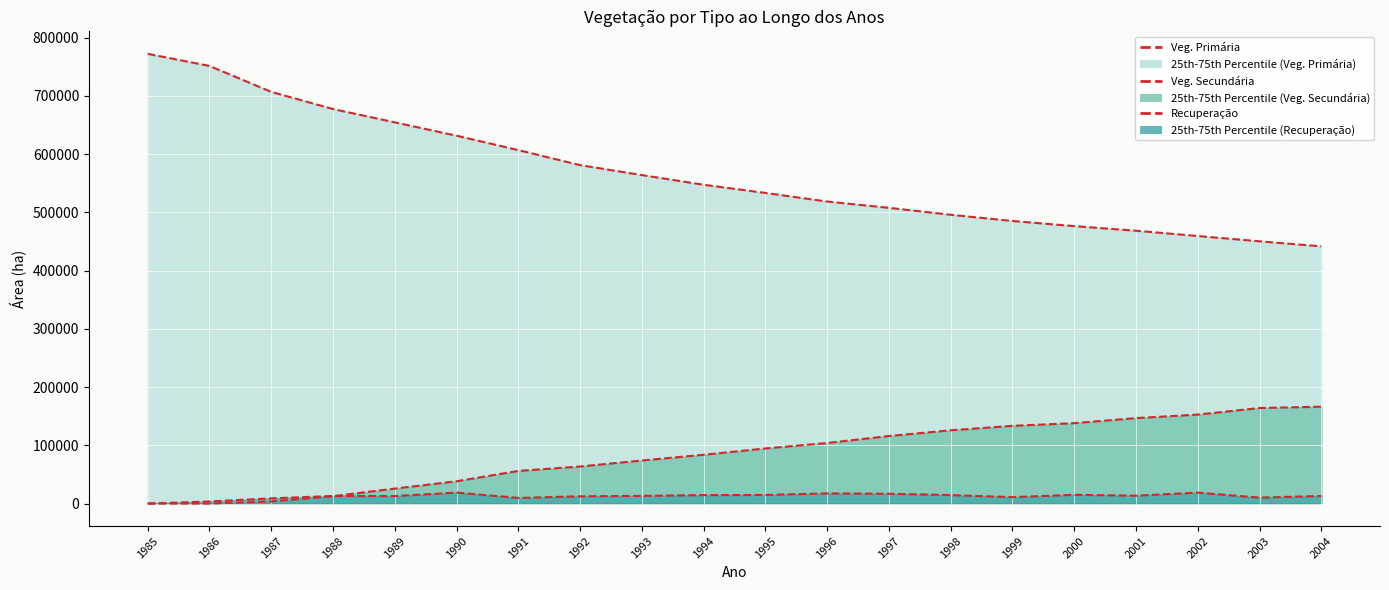

True or false: Recuperacao para Veg. Secundaria has more than 2 points higher than both neighbors.

True